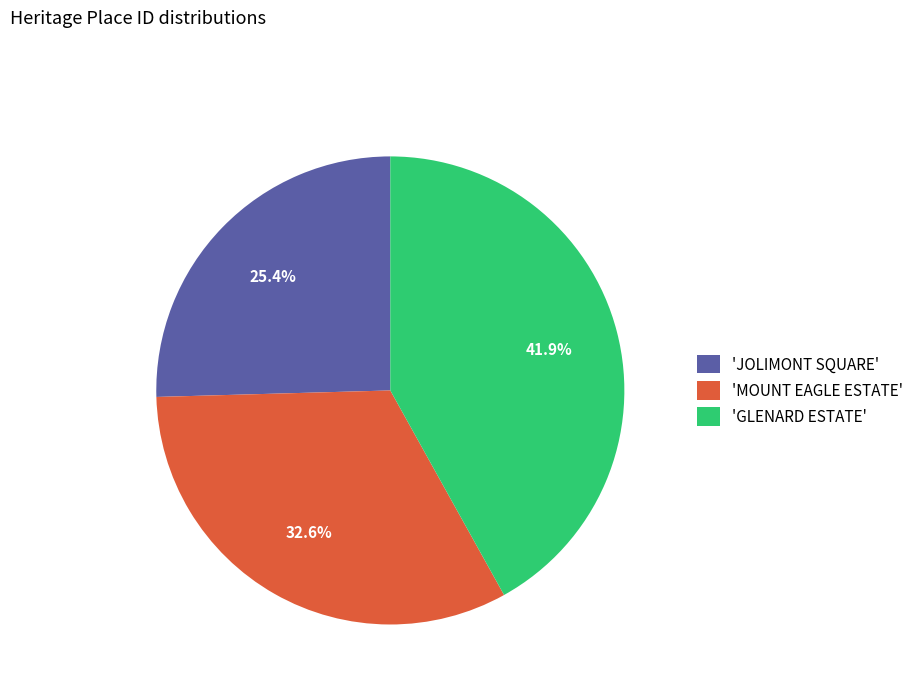

Does 'JOLIMONT SQUARE' represent more than half of the total?

No